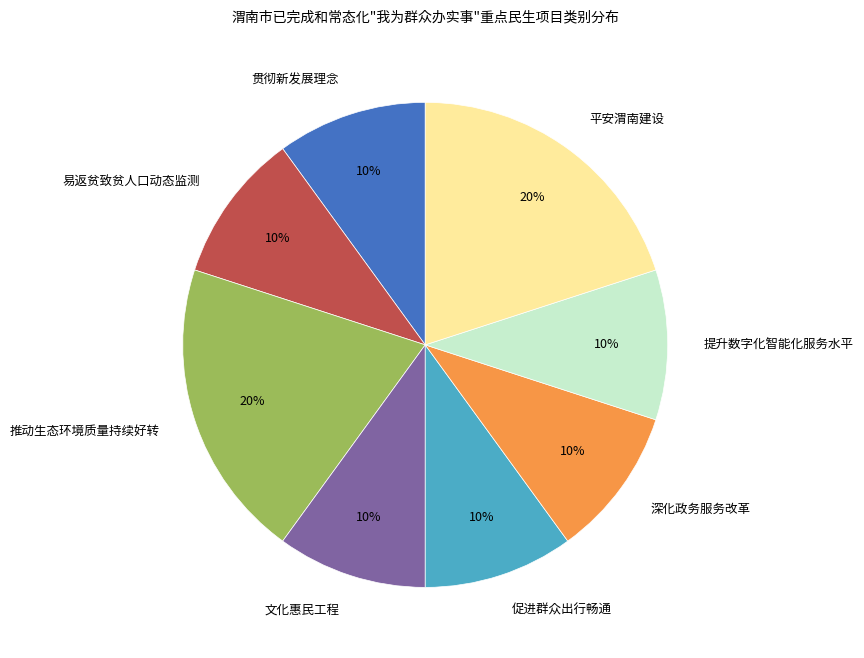

To the nearest percent, what percentage of the pie is 易返贫致贫人口动态监测?

10%